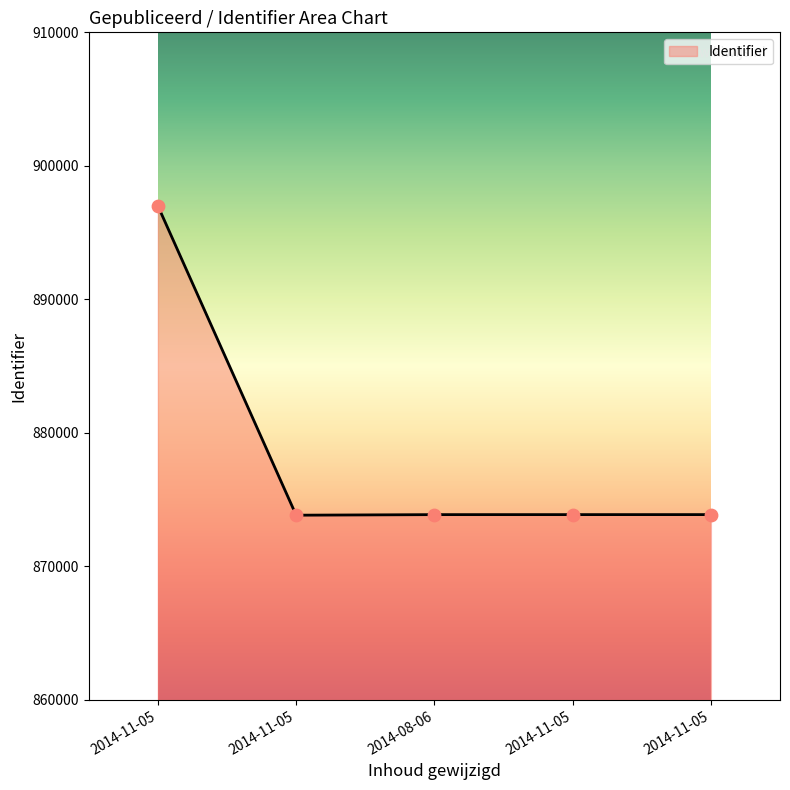

What is the change in value from 2014-11-05 to 2014-11-05?

+1